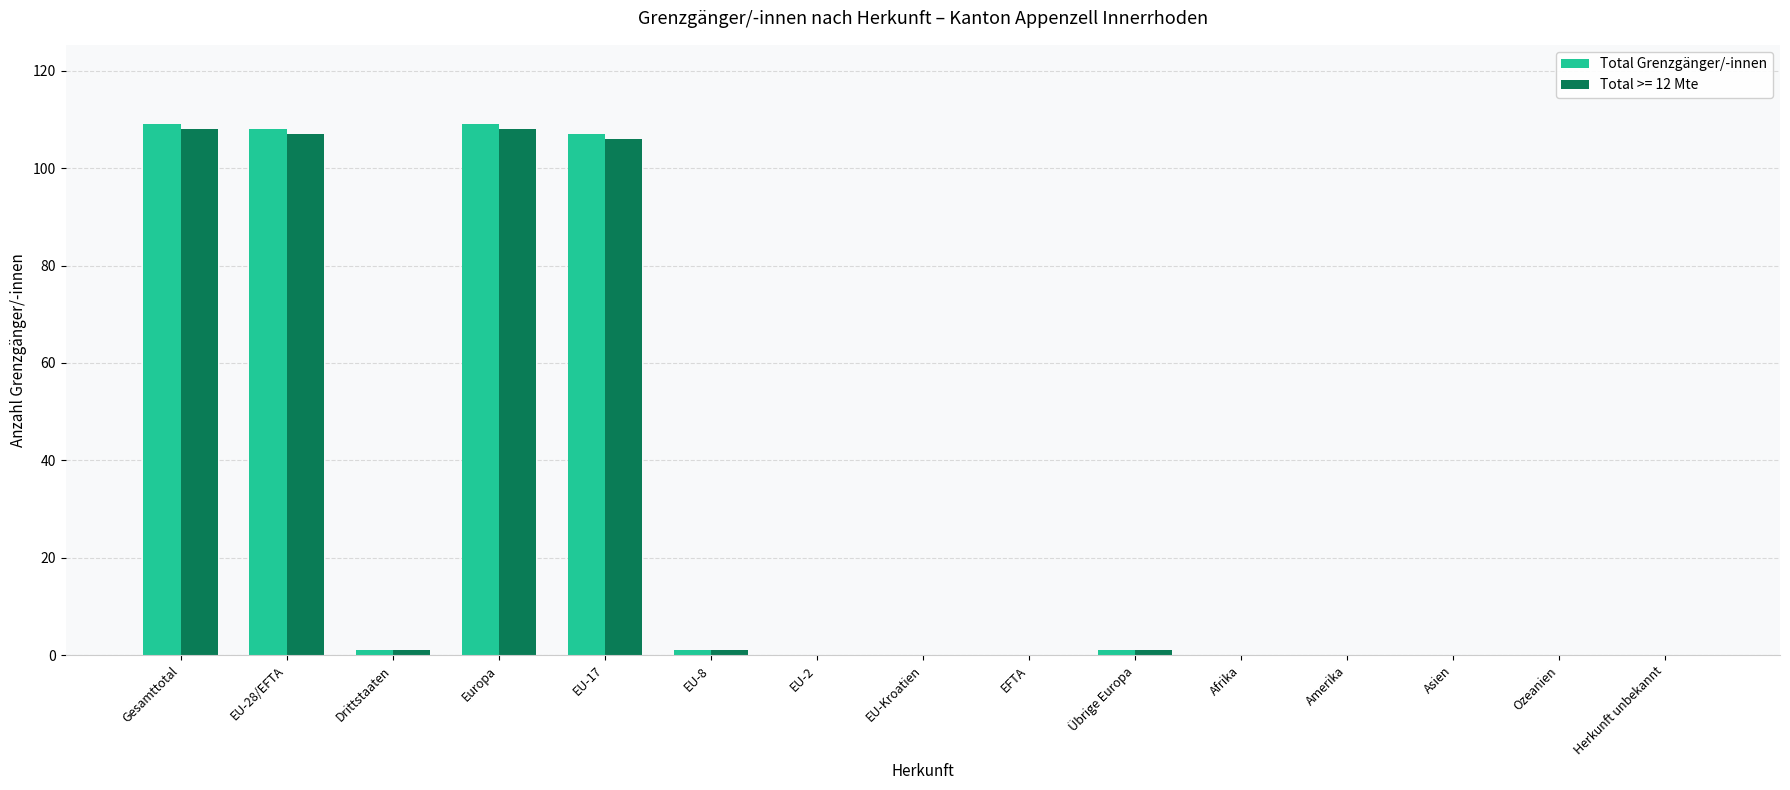

How many data points does each series have?

15